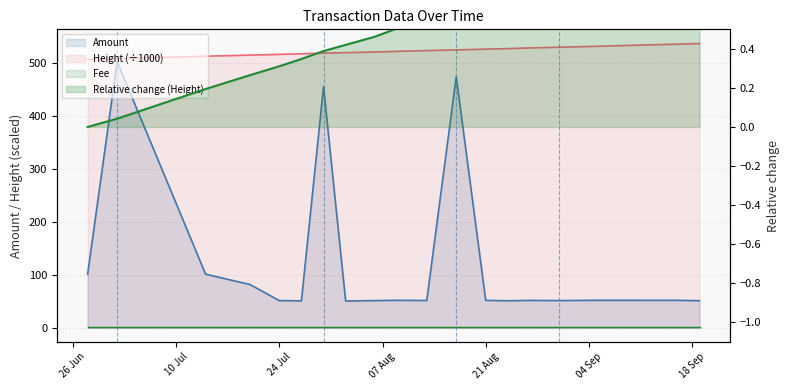

True or false: Amount and Height intersect in this chart.

False